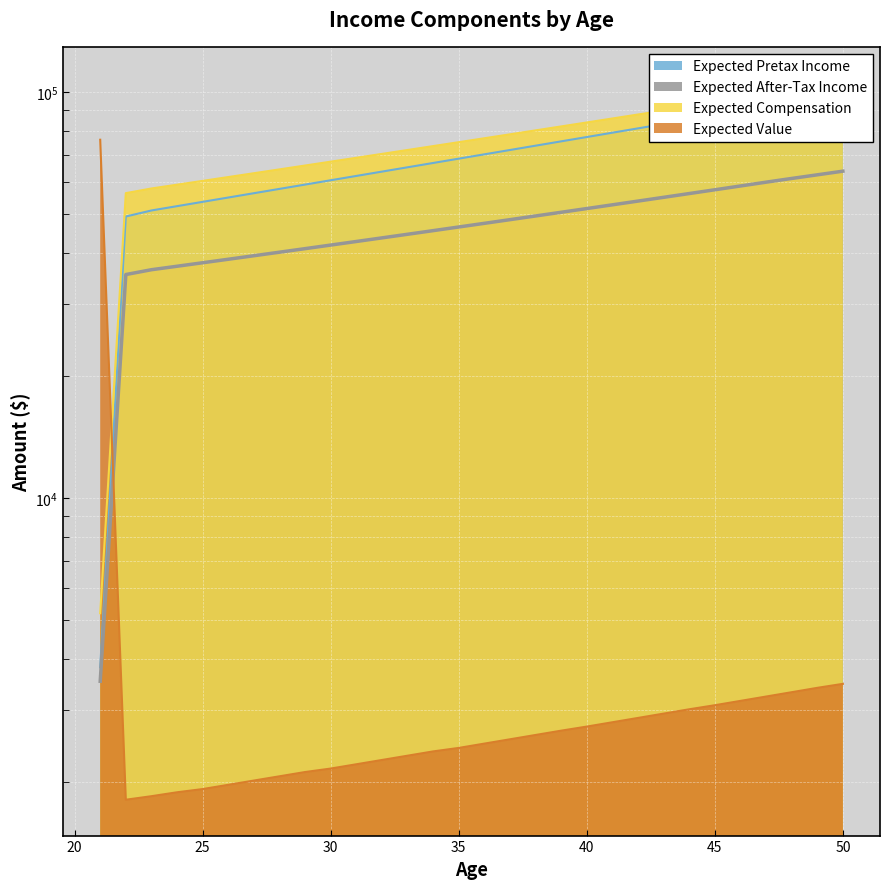

True or false: Expected Compensation has more than 2 interior local peaks.

False